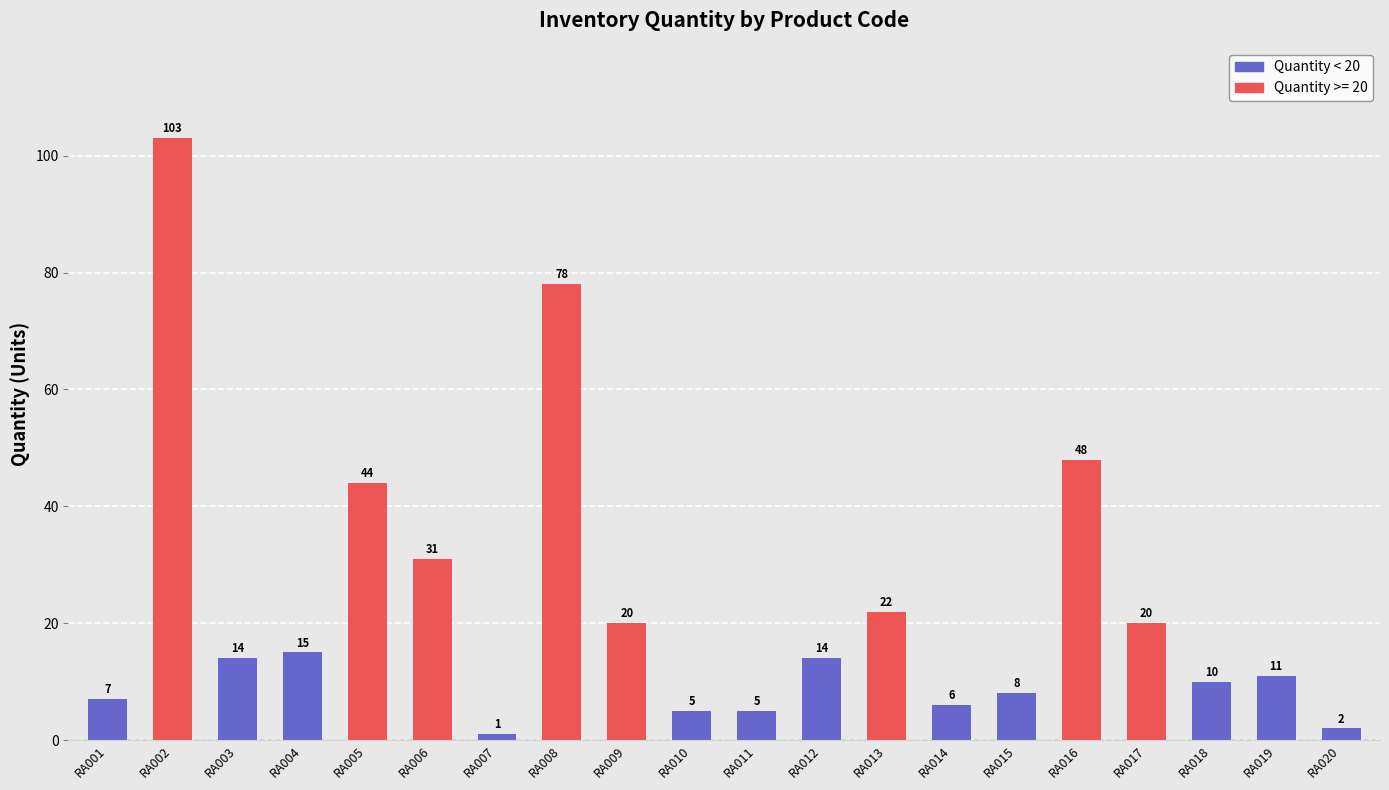

Which has a higher value, RA005 or RA007?

RA005